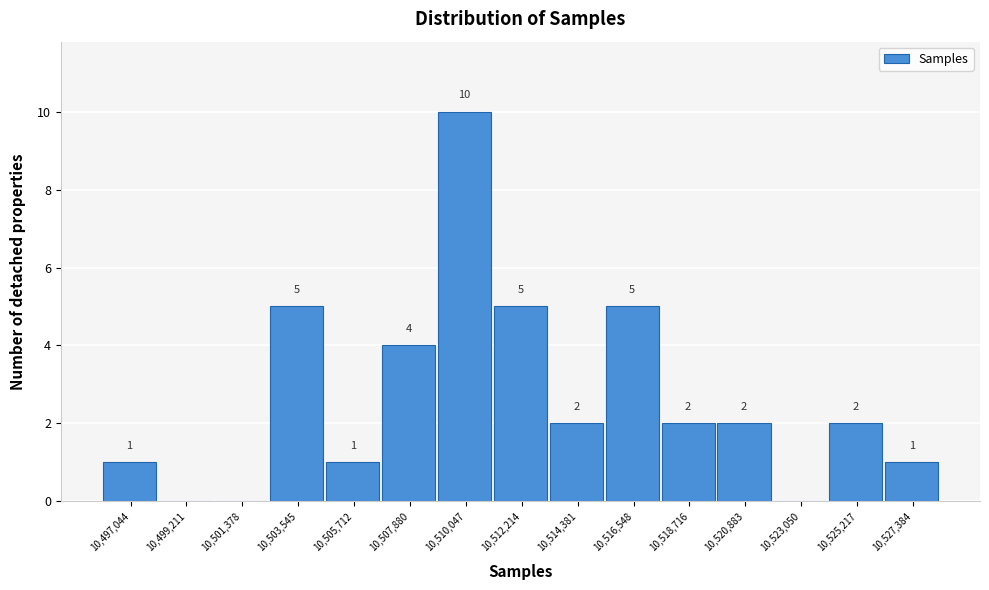

Reading left to right, what are all the values shown in this chart?

10,497,044=1	10,499,211=0	10,501,378=0	10,503,545=5	10,505,712=1	10,507,880=4	10,510,047=10	10,512,214=5	10,514,381=2	10,516,548=5	10,518,716=2	10,520,883=2	10,523,050=0	10,525,217=2	10,527,384=1